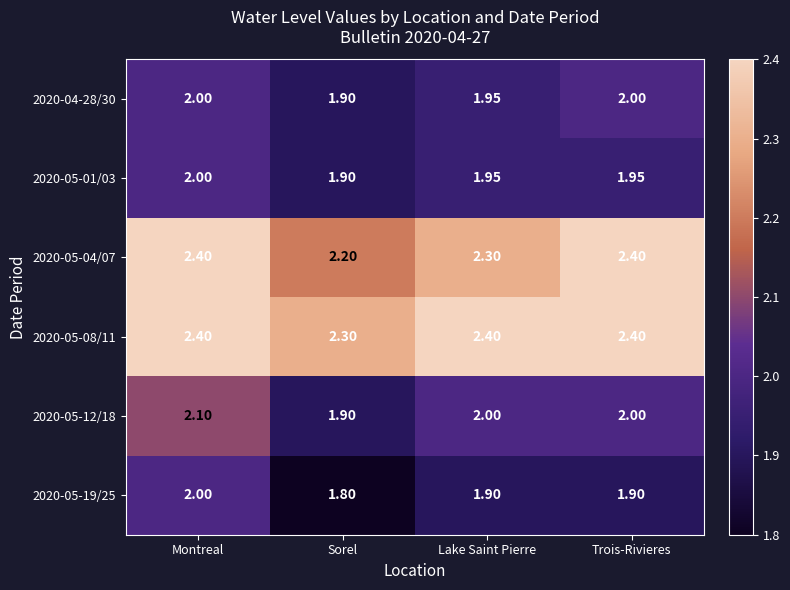

At which category is the sum across all series the highest?

Montreal